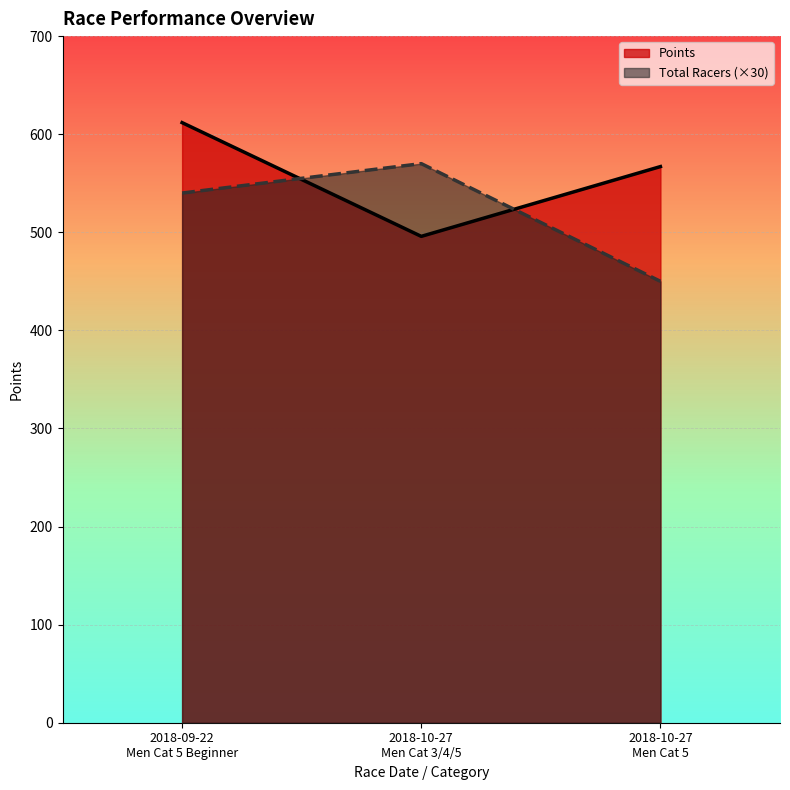

What is the sum of all Points values?

1674.6